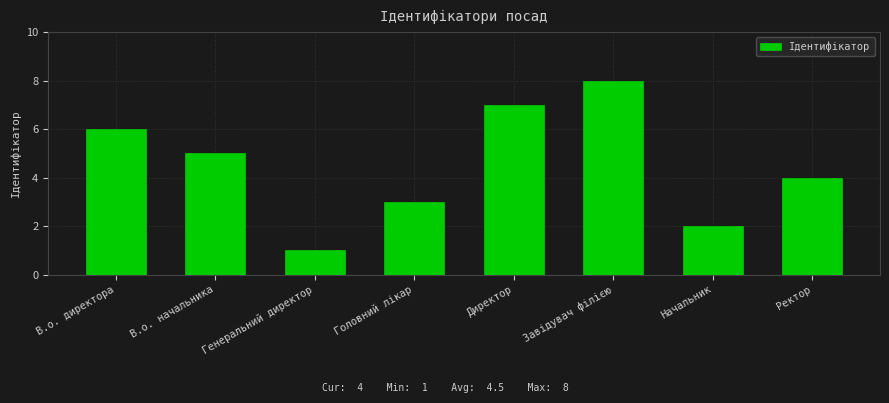

At which label is the value closest to 4?

Ректор